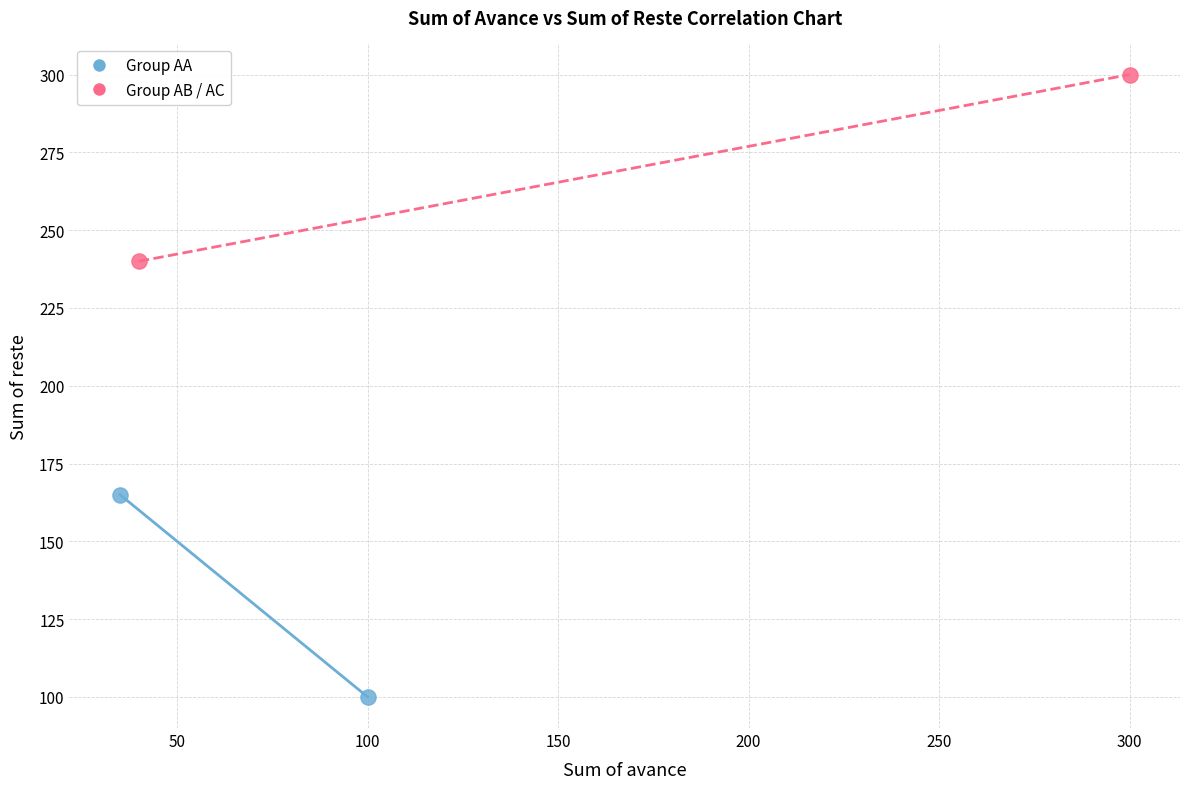

Which series reaches the maximum Y coordinate?

Group AB / AC